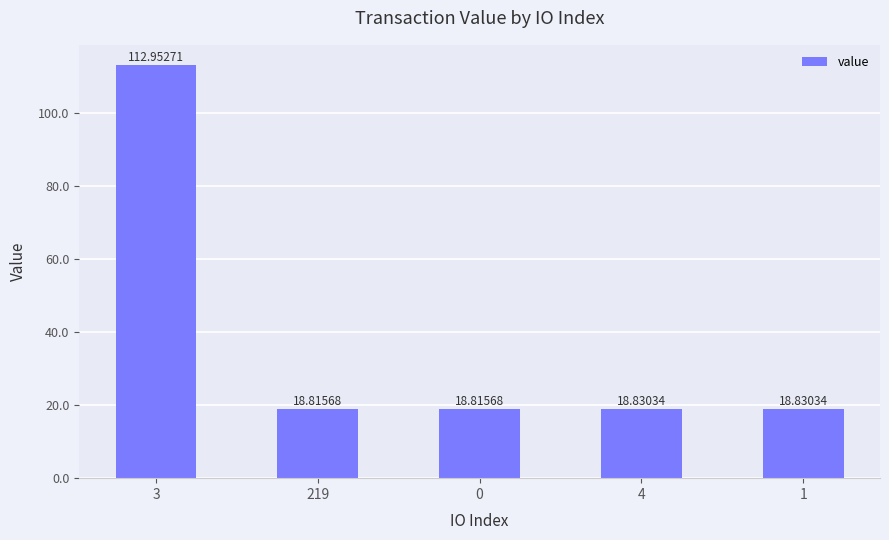

The chart shows a value of 18.8 at 219. True or false?

True